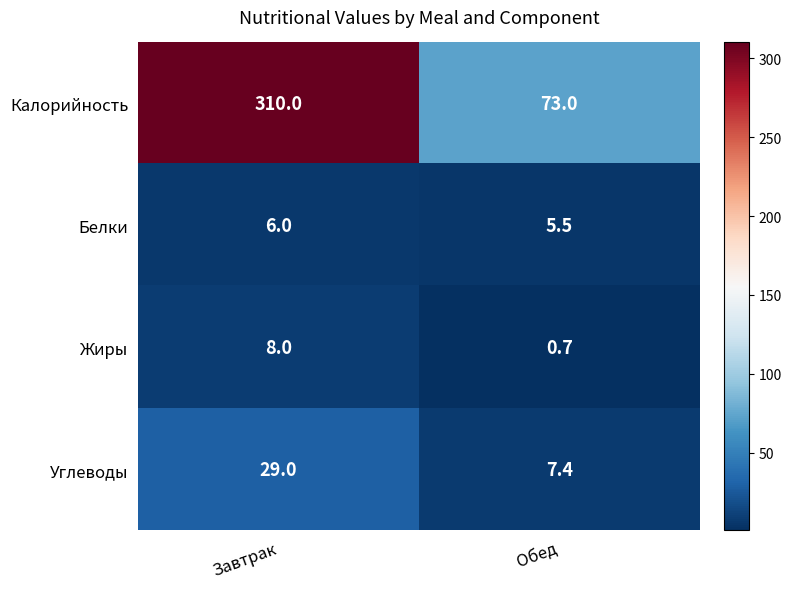

Count the number of data series in this chart.

4